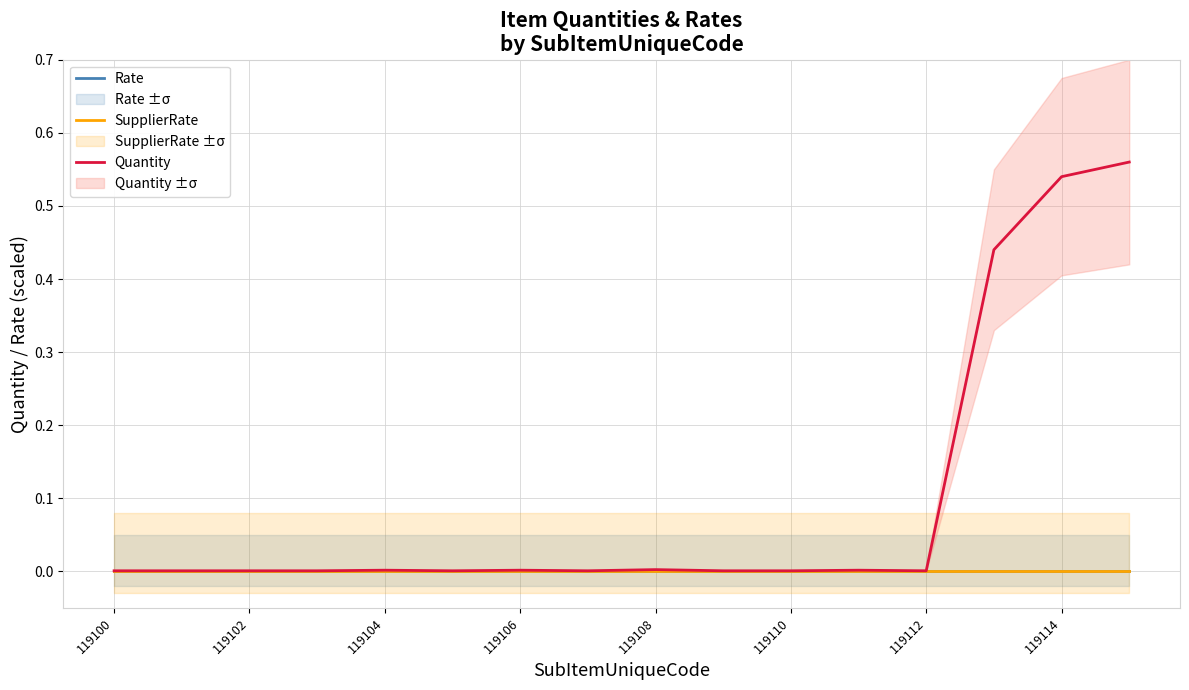

At how many categories does at least one series exceed 0?

16